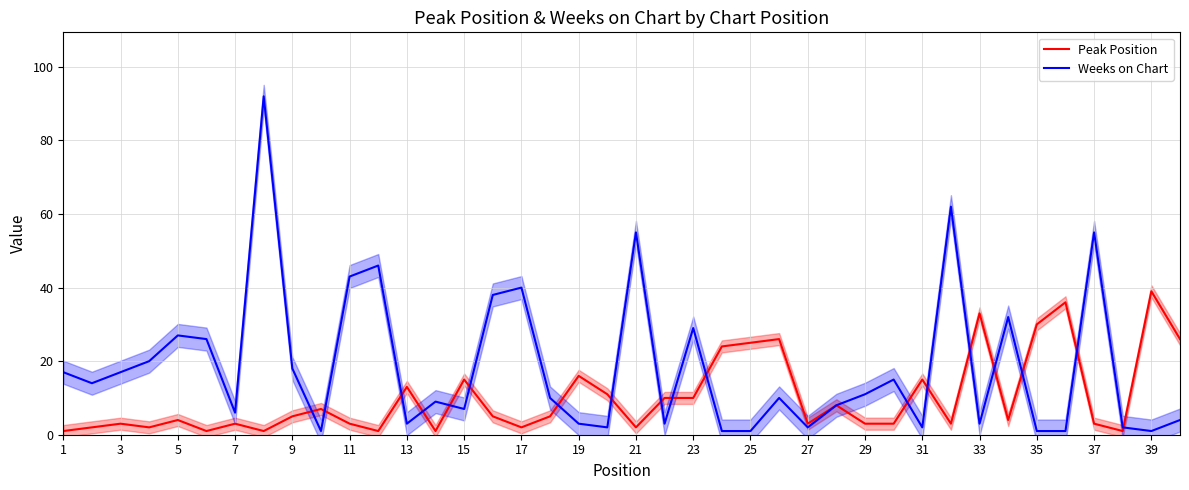

Is it true that Peak Position equals 5 at 15?

False